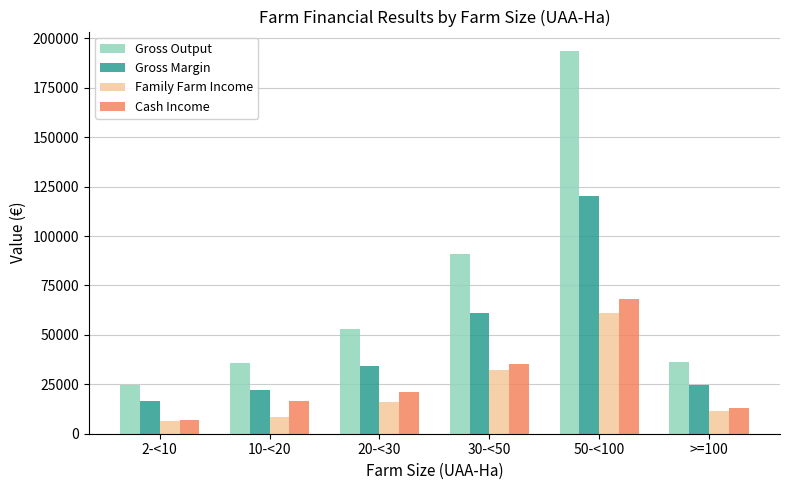

How many bars are there in total?

24